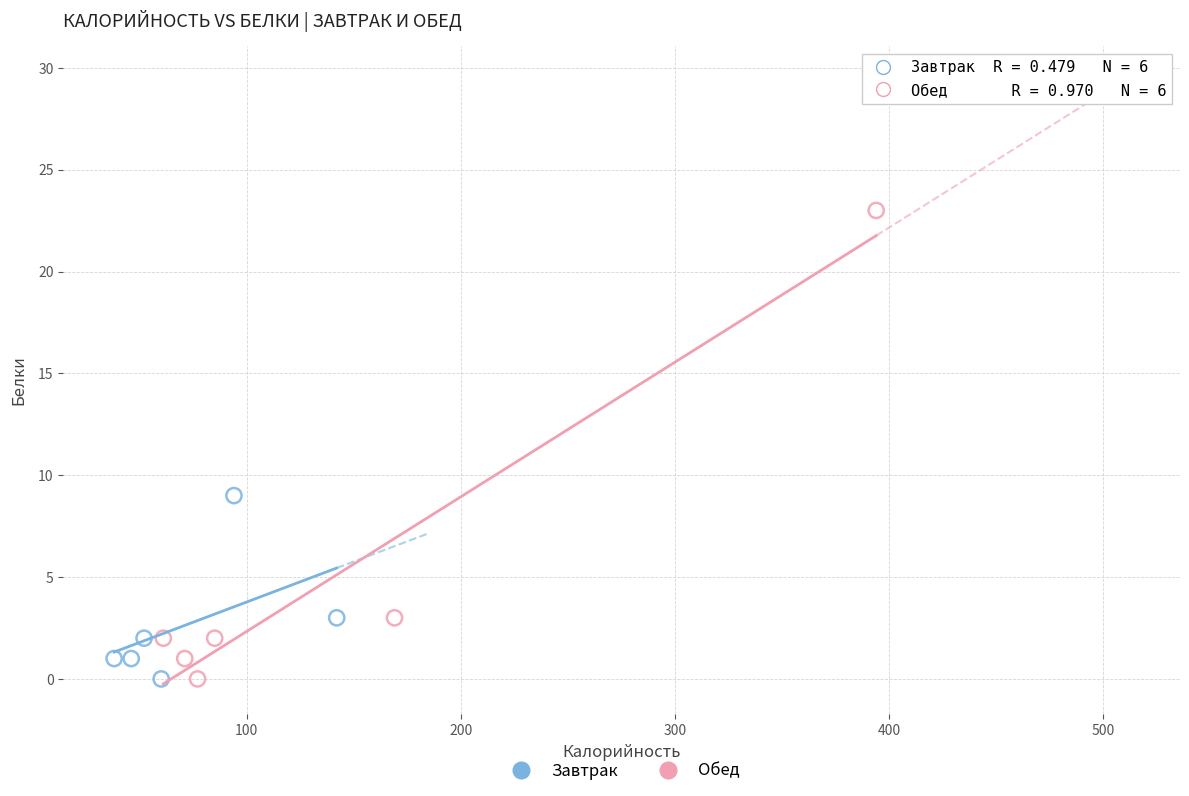

Which series contains the highest Y value?

Обед